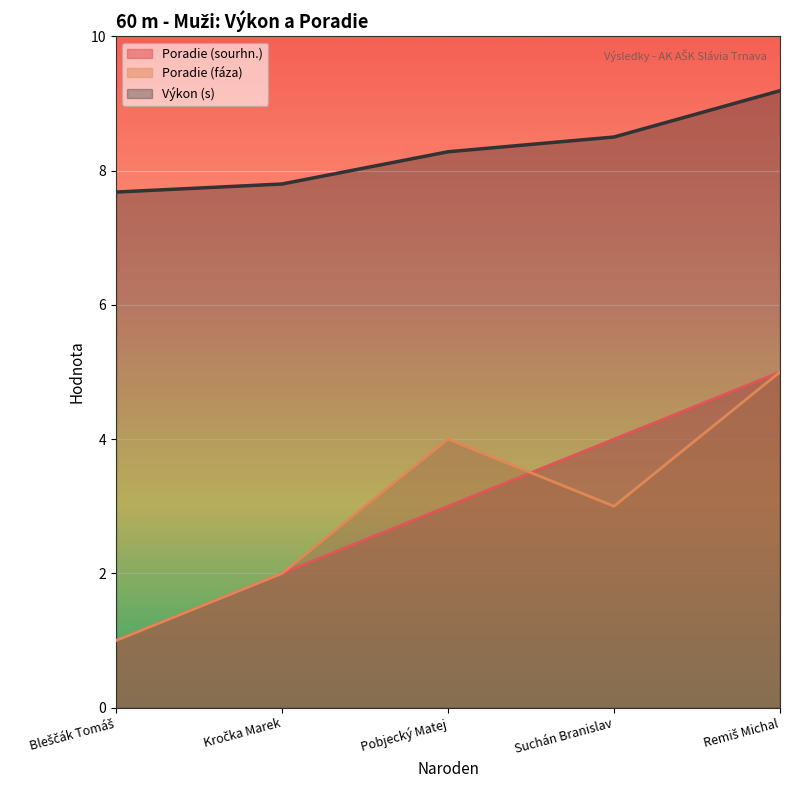

List the series in order of their peak value, highest first.

Vykon, Poradie (sourhn.), Poradie (faza)